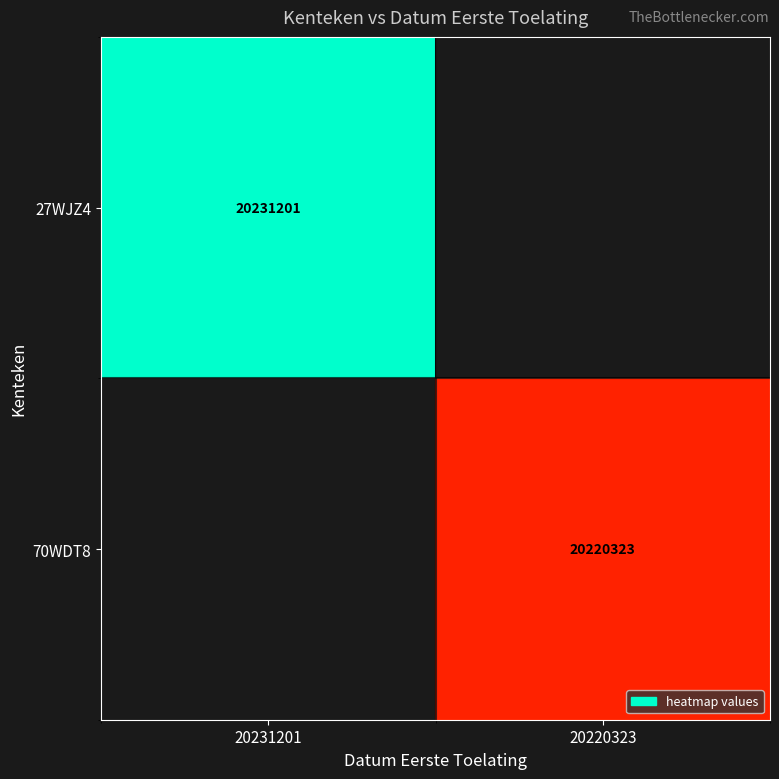

How many data points does each series have?

2